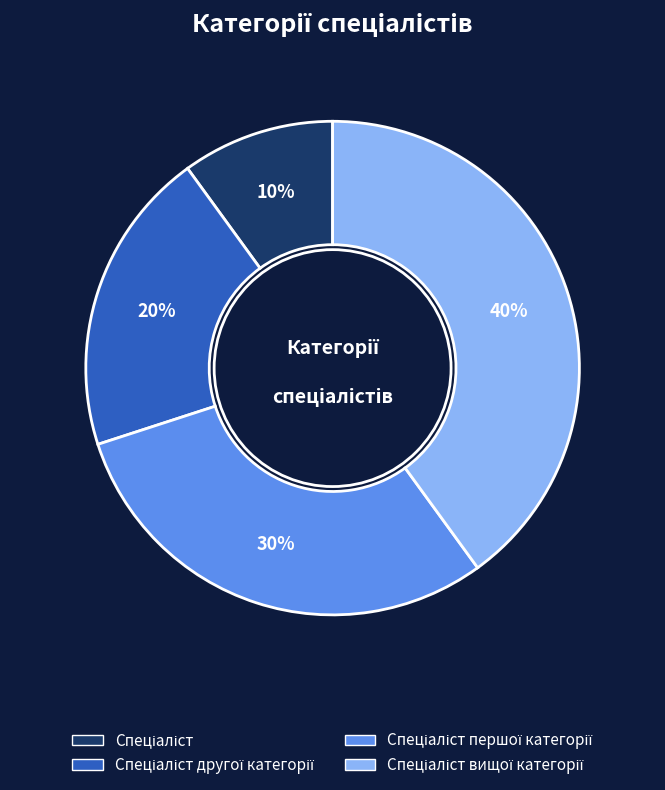

To the nearest percent, what is the difference between the largest and smallest slice percentages?

30%